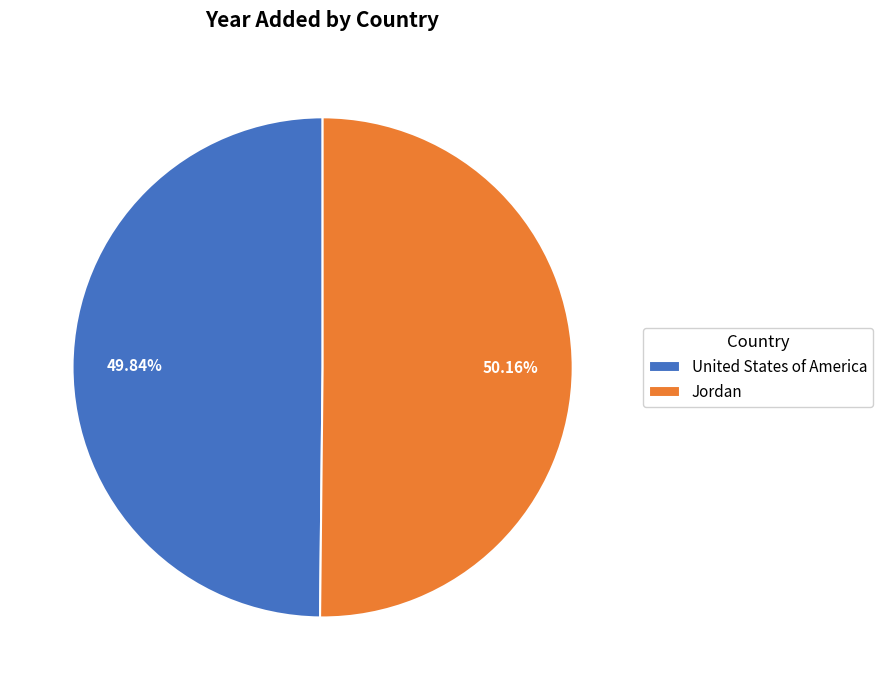

Is there any slice that represents more than half of the pie?

Yes